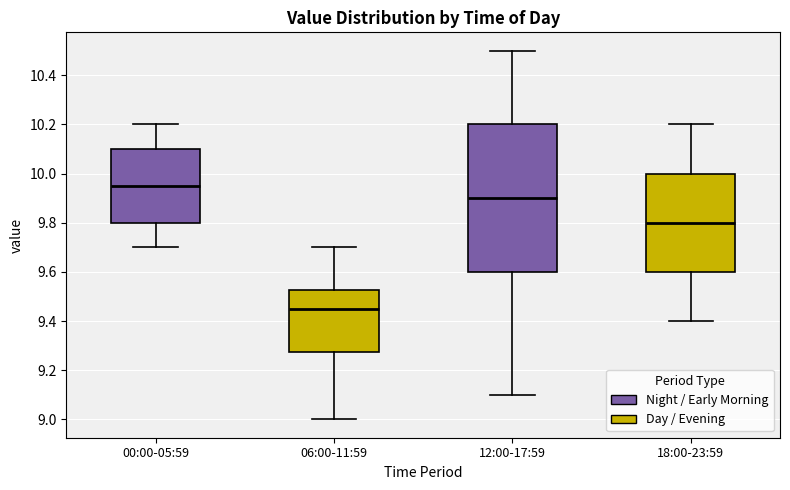

Which box's median line is the lowest?

06:00-11:59